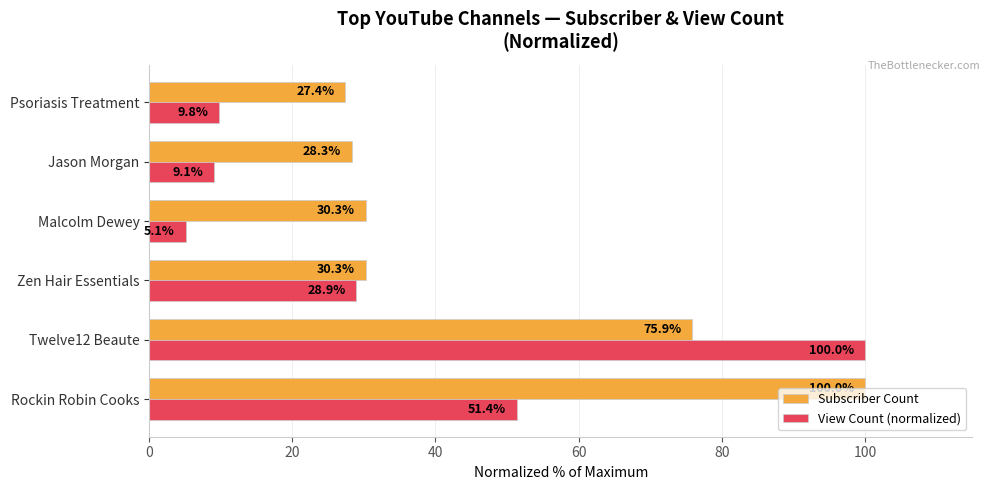

At which label does View Count (normalized) reach its minimum?

Malcolm Dewey